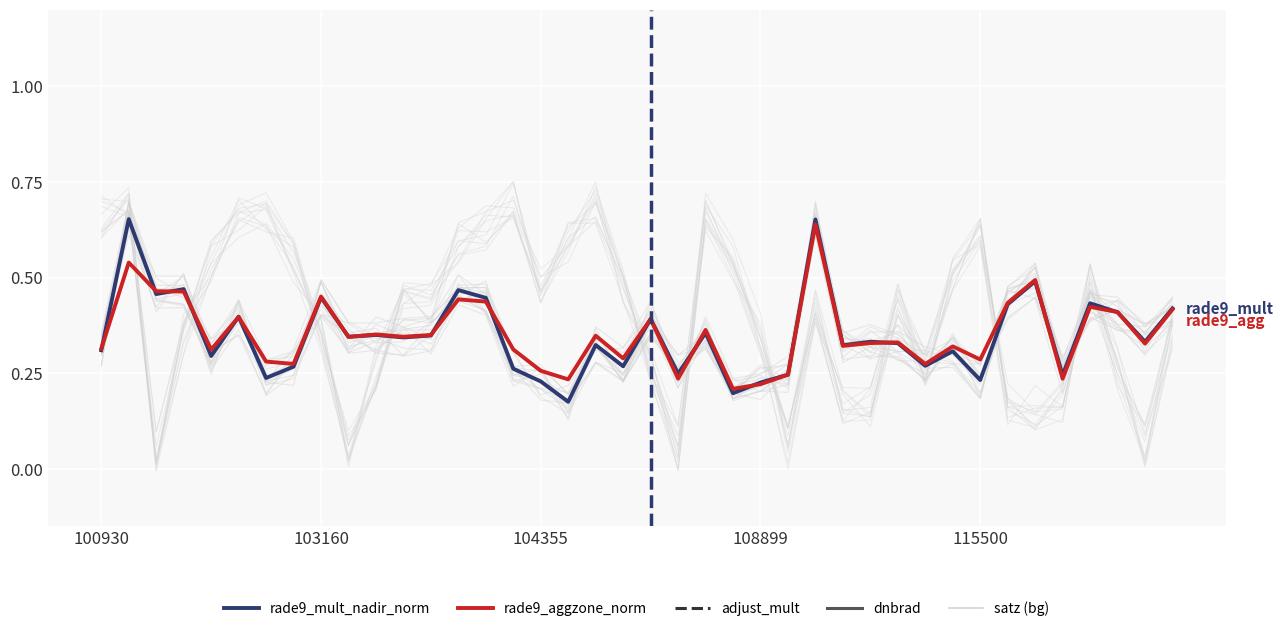

What is the label of the 24th point from the right?

104355